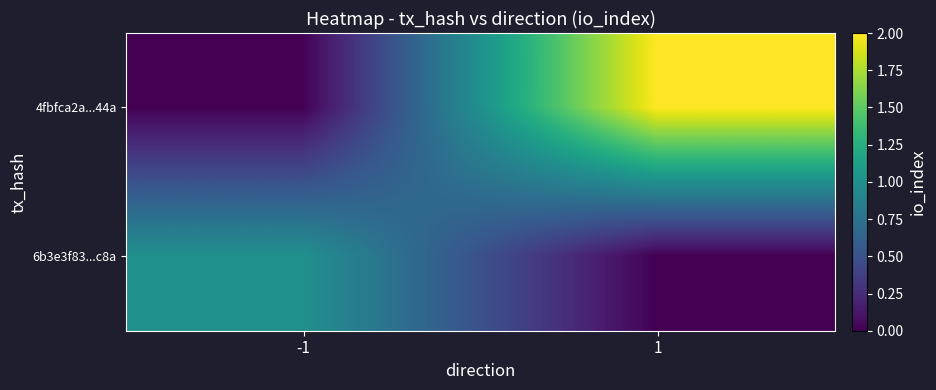

At which category does the chart reach its peak across all series?

1